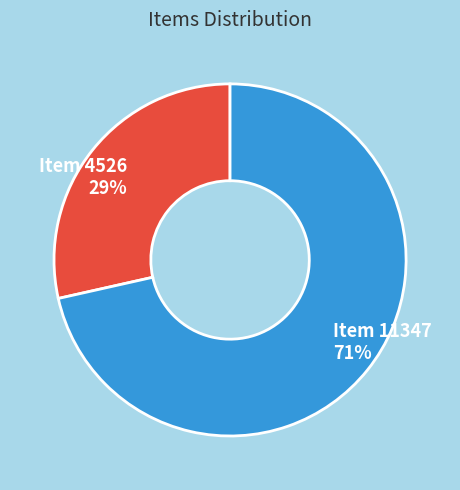

To the nearest percent, what is the combined percentage of Item 4526 and Item 11347?

100%